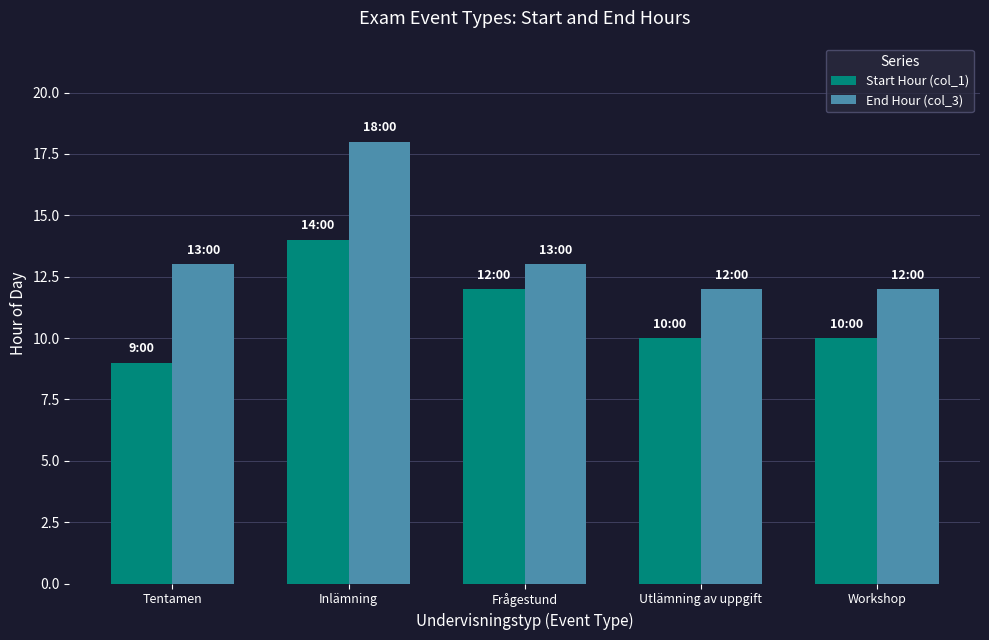

Rank the series by their average value, from lowest to highest.

Start Hour (col_1), End Hour (col_3)